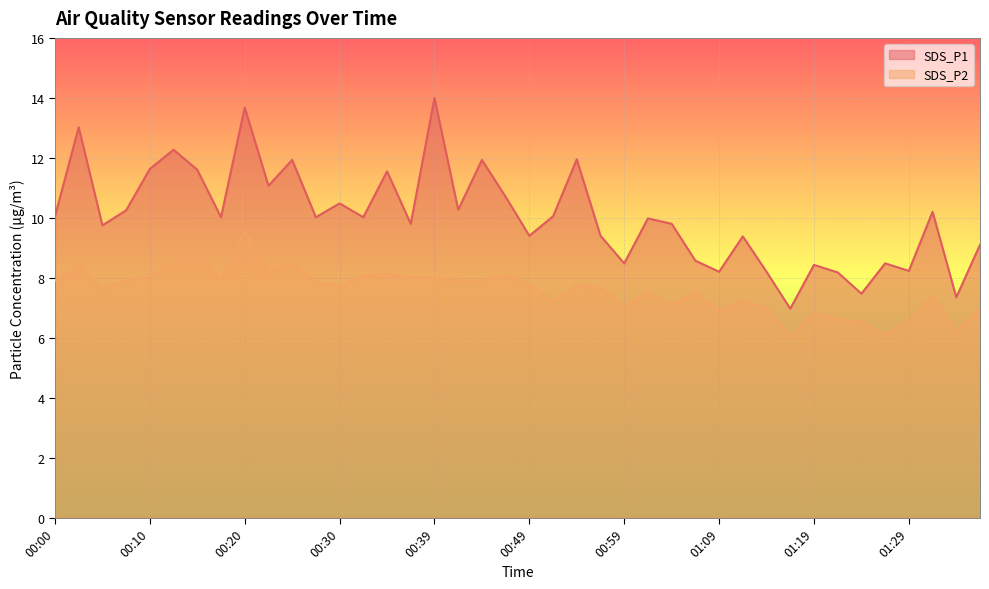

What is the difference between the SDS_P2 values at 00:49 and 00:27?

0.1